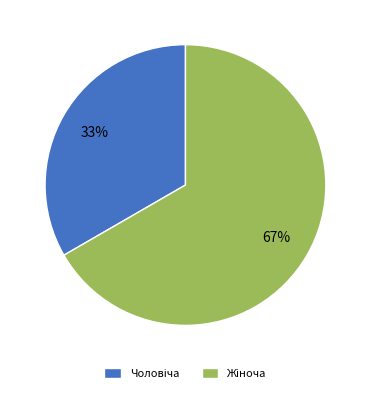

How many segments does this pie chart have?

2